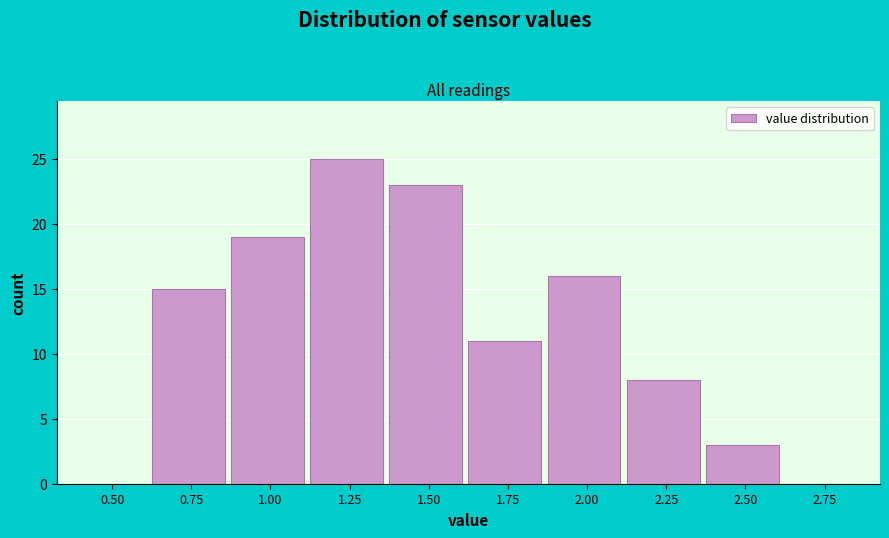

Reading right to left, extract all data points from this chart.

2.75=0	2.50=3	2.25=8	2.00=16	1.75=11	1.50=23	1.25=25	1.00=19	0.75=15	0.50=0